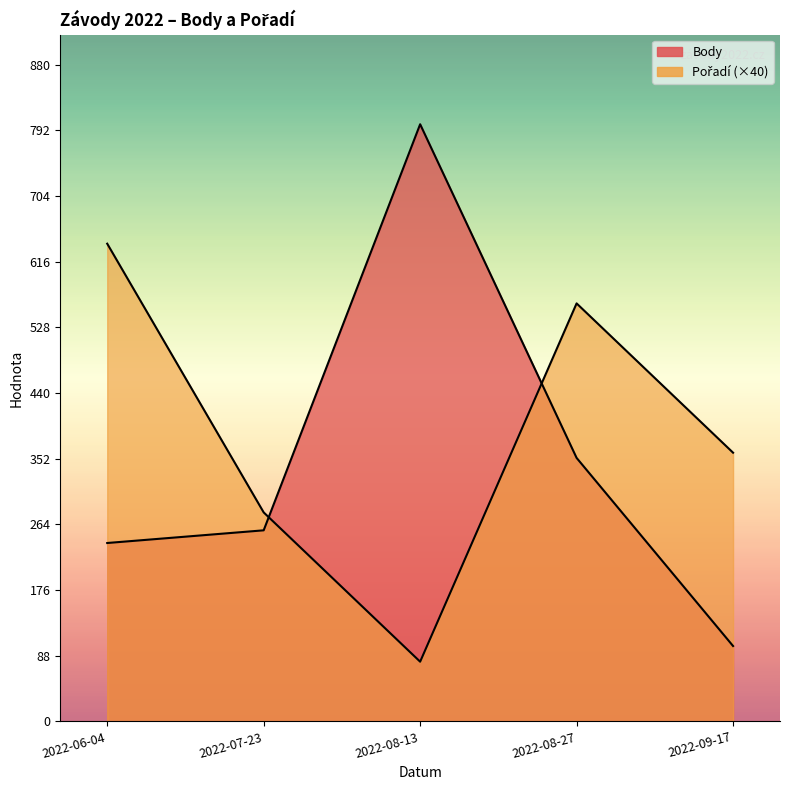

How many interior local valleys does the Pořadí series have?

1